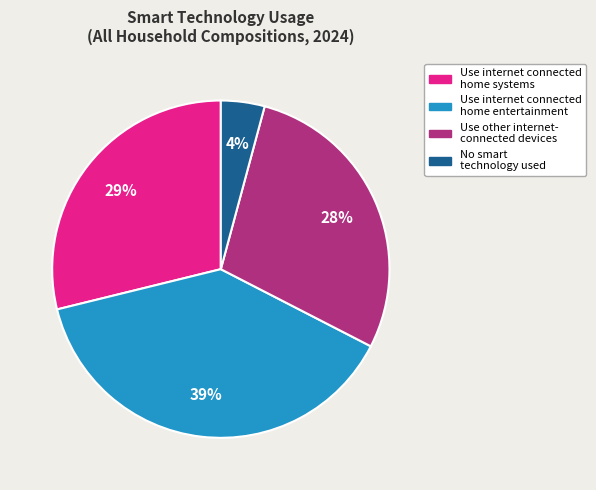

What percentage is the Use internet connected home systems slice, to the nearest percent?

29%